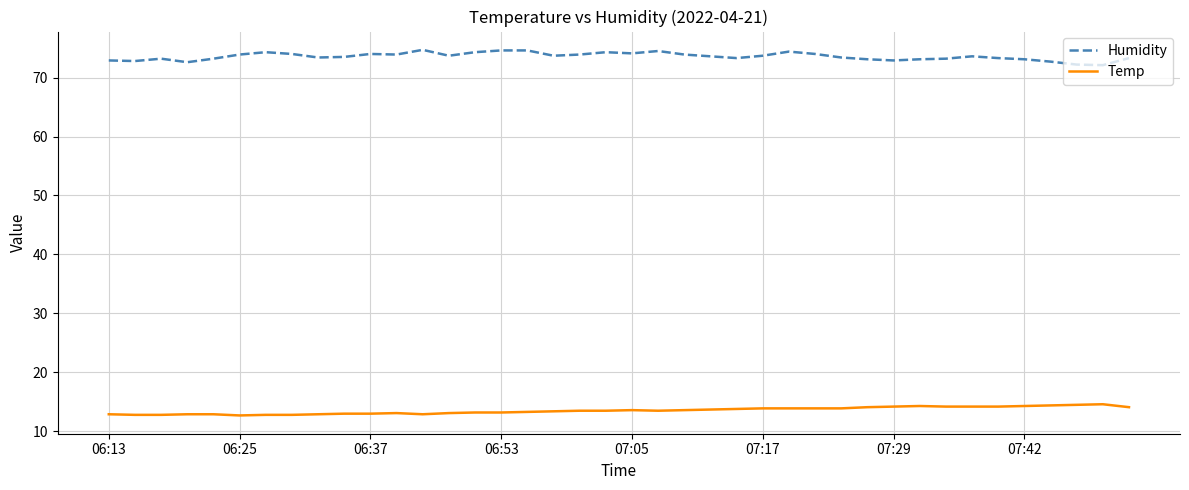

List the series in order of their overall mean, lowest first.

Temp, Humidity